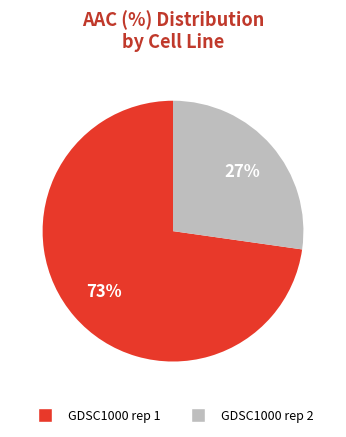

What is the largest slice in the pie chart?

GDSC1000 rep 1